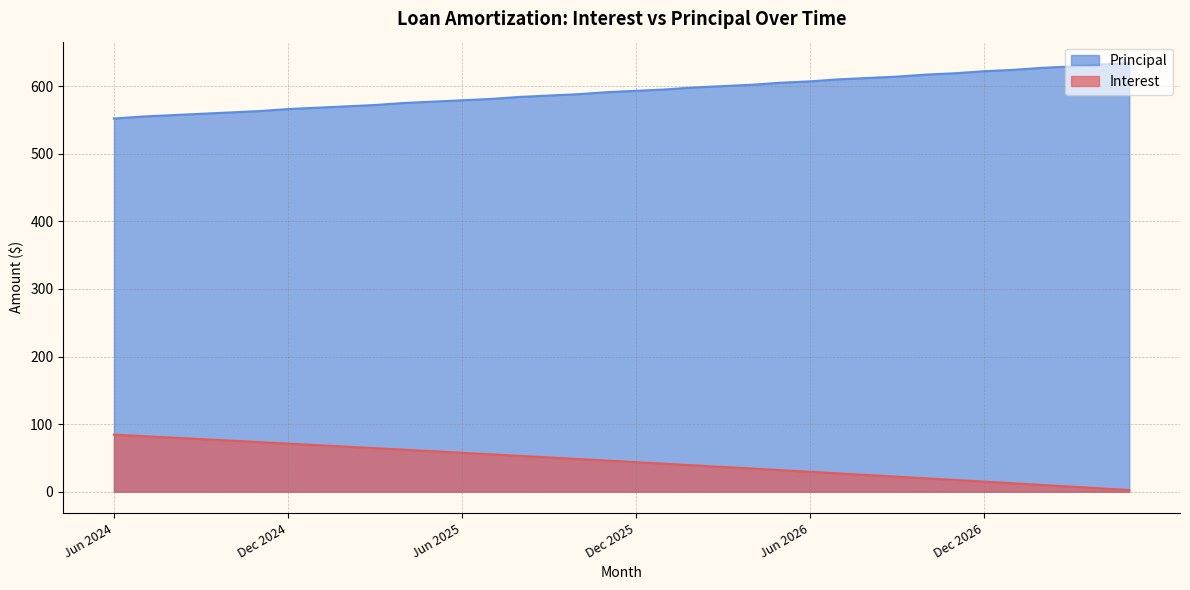

How many lines are shown in the chart?

2